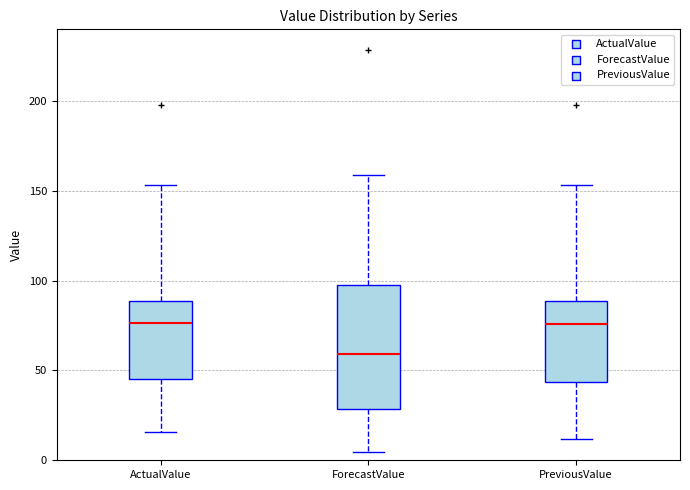

Reading left to right, read every box against the y-axis: the position of its median line, the range the box covers, and the ends of its whiskers. The values are not printed on the chart, so give them approximately, as read against the axis.

ActualValue: median 75, box 45 to 90, whiskers 15 to 155
ForecastValue: median 60, box 30 to 100, whiskers 5 to 160
PreviousValue: median 75, box 45 to 90, whiskers 10 to 155